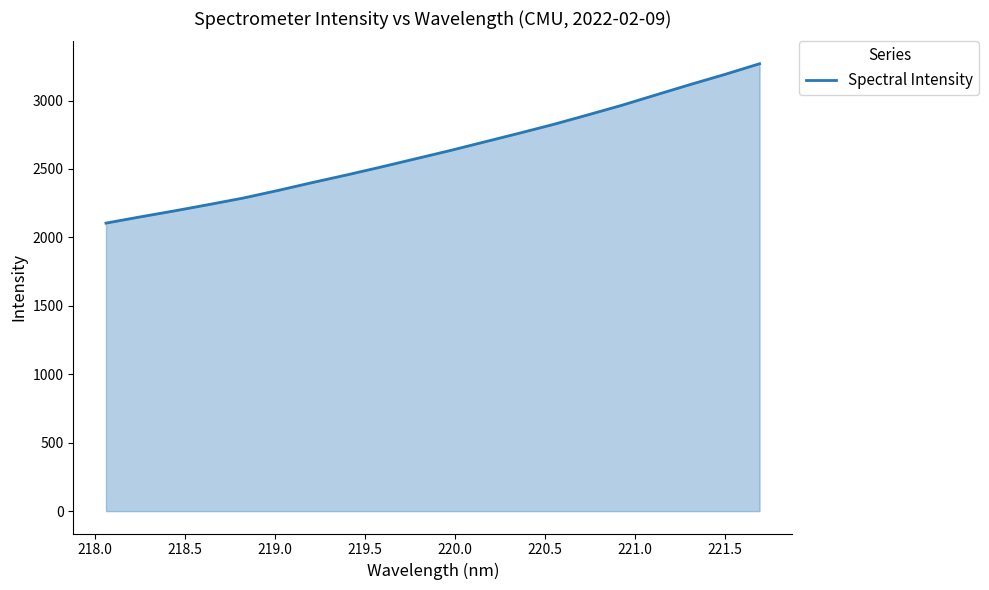

What is the greatest value displayed?

3269.0